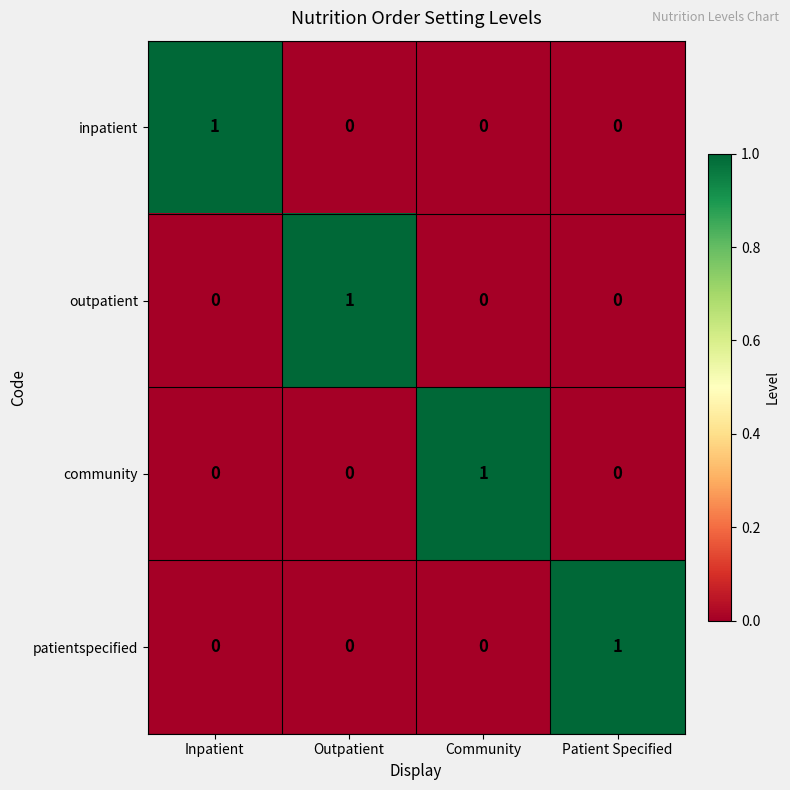

Reading right to left, list all the values displayed in this chart.

inpatient: Patient Specified=0	Community=0	Outpatient=0	Inpatient=1
outpatient: Patient Specified=0	Community=0	Outpatient=1	Inpatient=0
community: Patient Specified=0	Community=1	Outpatient=0	Inpatient=0
patientspecified: Patient Specified=1	Community=0	Outpatient=0	Inpatient=0